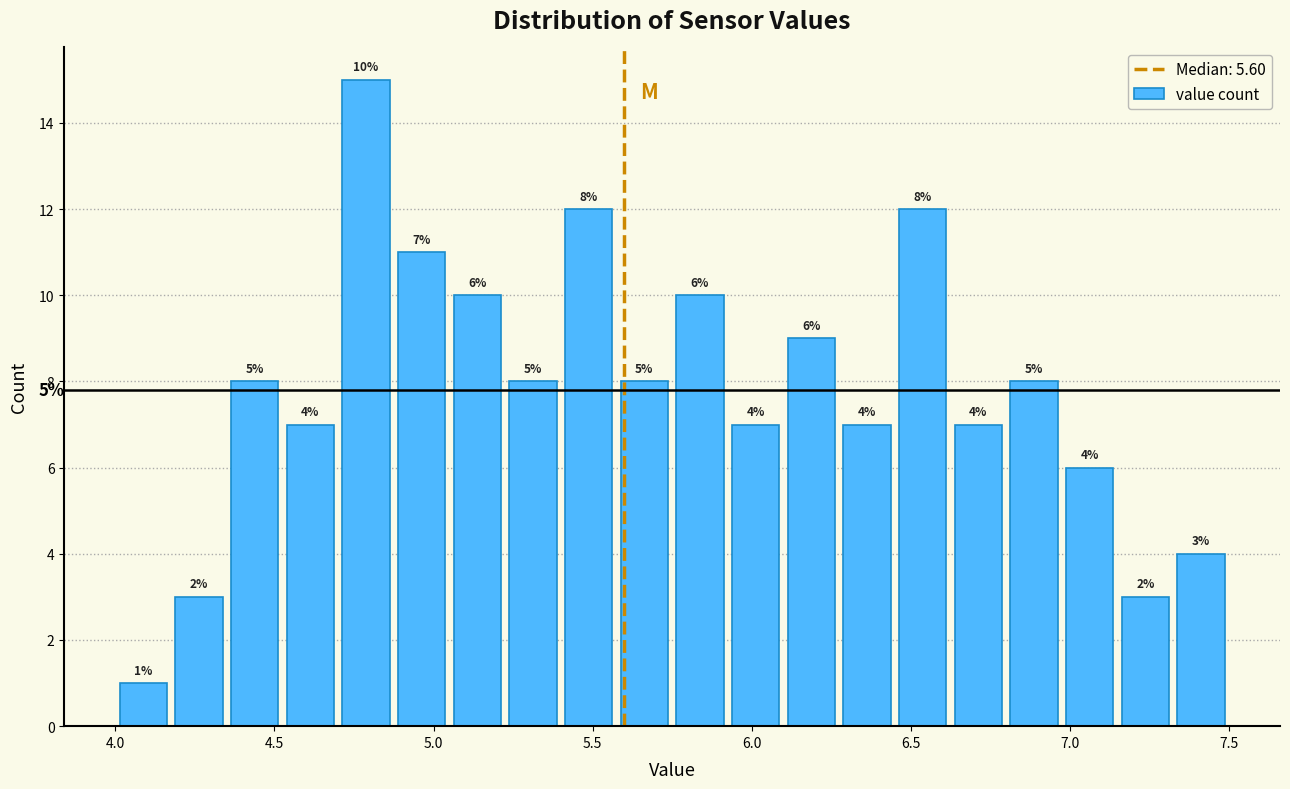

Around what value on the x-axis is the tallest bar? Give the approximate position of its centre, as read against the axis.

4.80